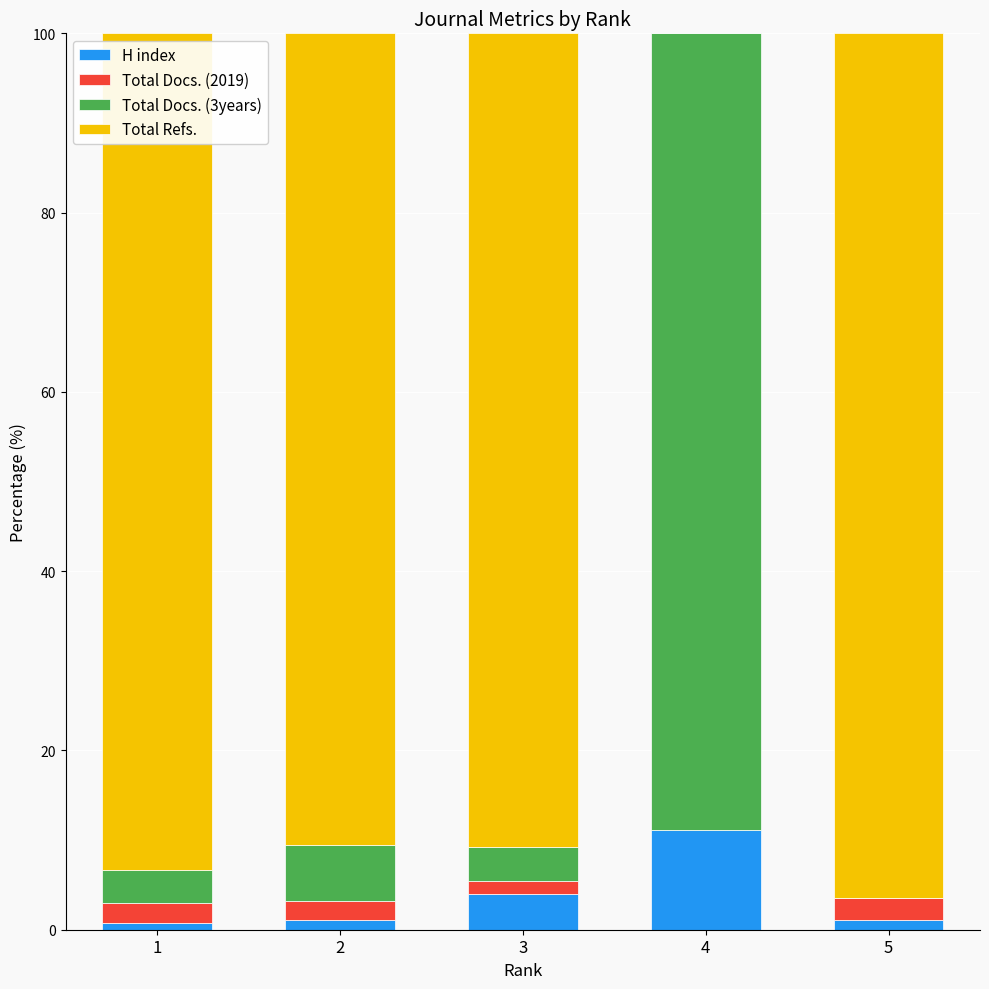

What is the maximum value for H index?

11.1